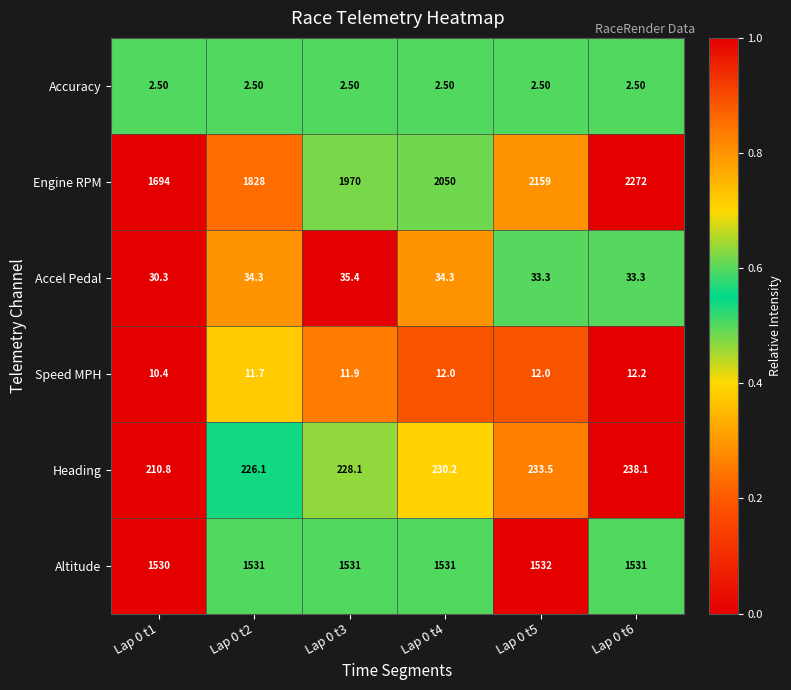

Which series has the largest total across all categories?

Engine RPM